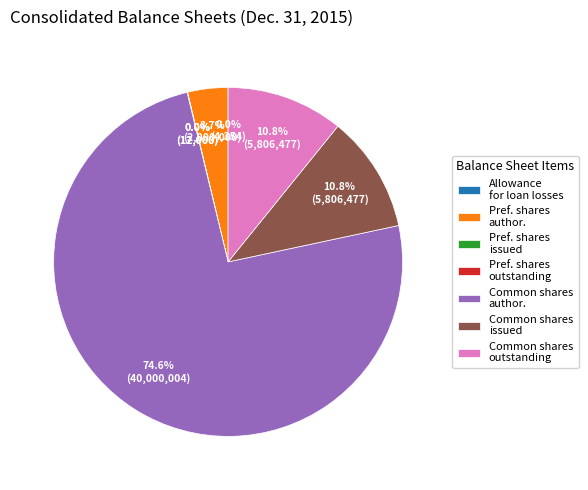

Combined, do Common shares issued and Common shares author. account for over 50%?

Yes